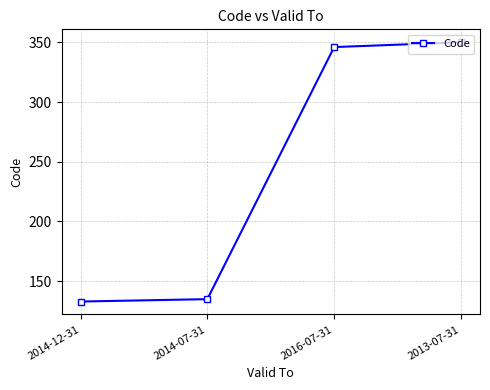

What is the value of the 3rd point from the left?

346